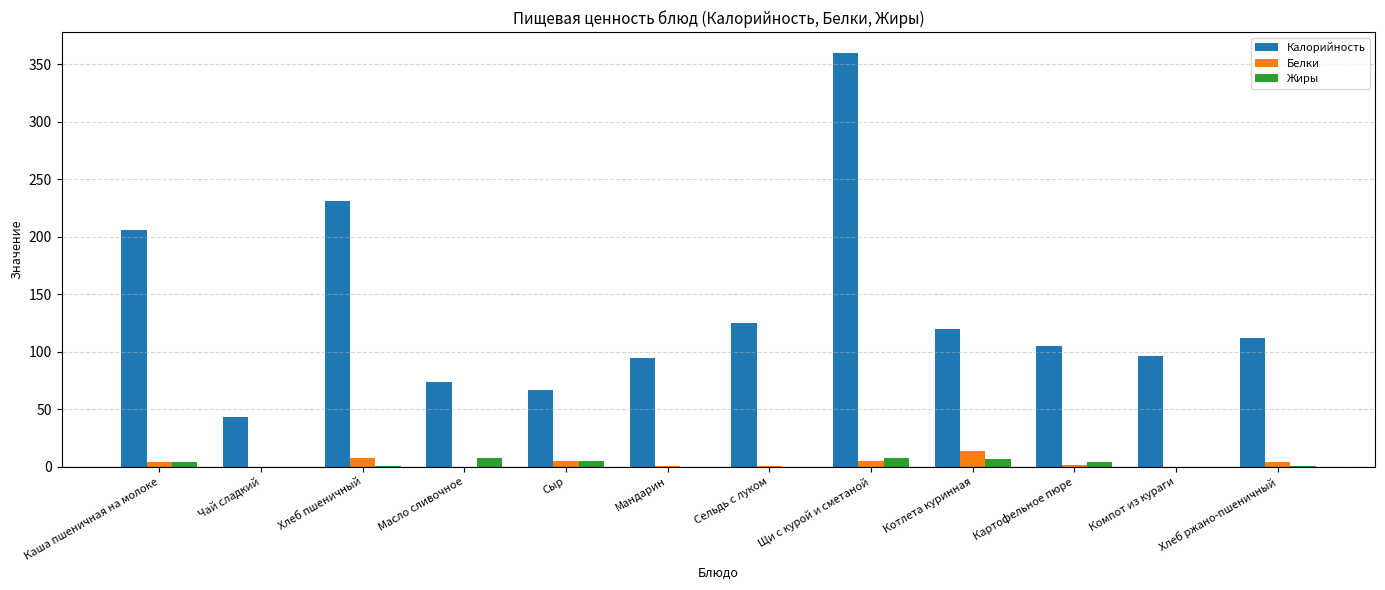

How many data points does each series have?

12